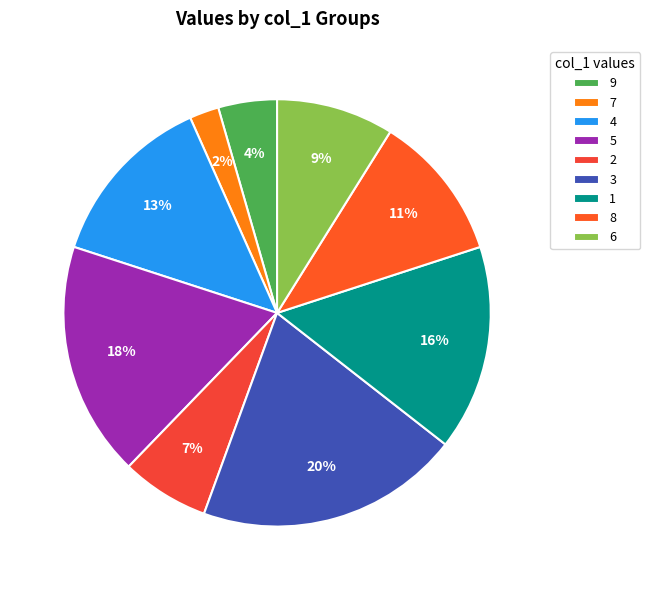

Between 6 and 1, which is larger?

1